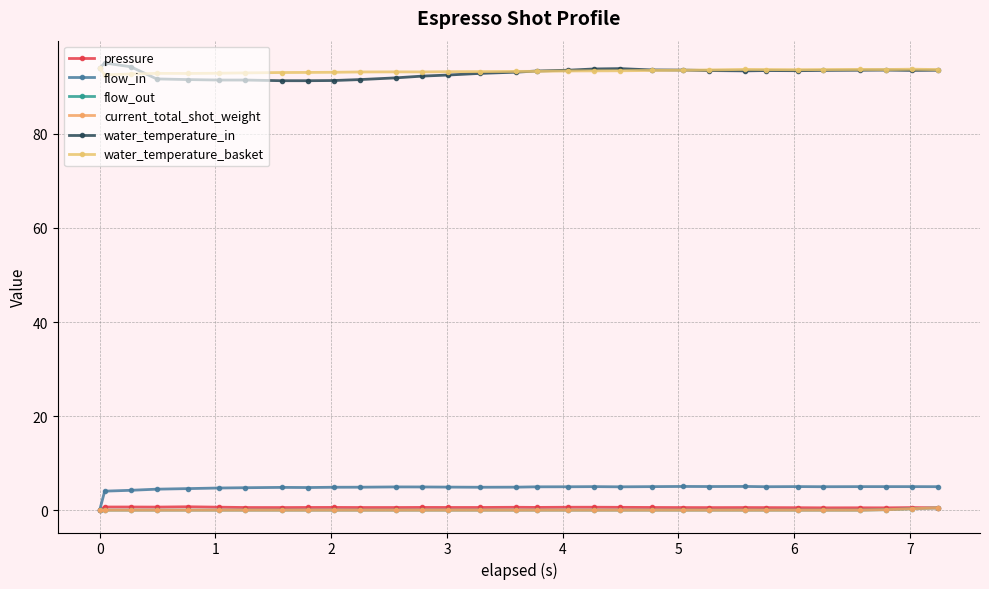

How many distinct data groups are displayed?

6